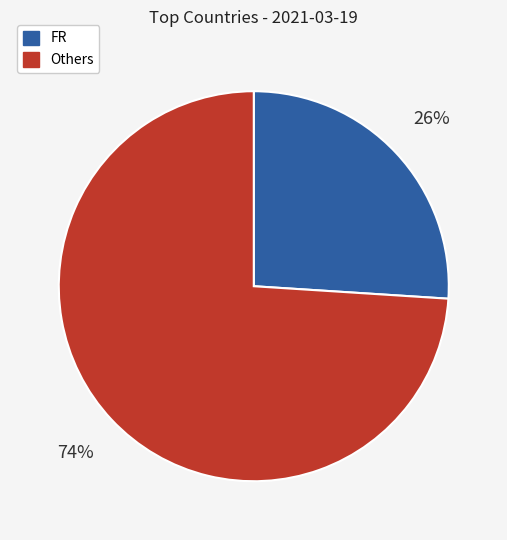

To the nearest percent, what portion does Others represent?

74%